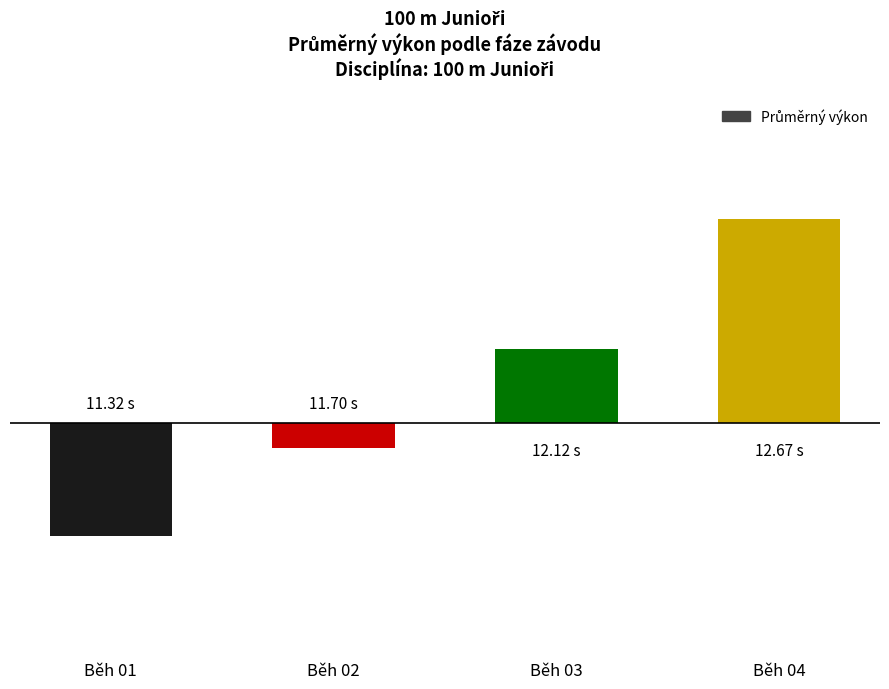

How many values are above zero?

2